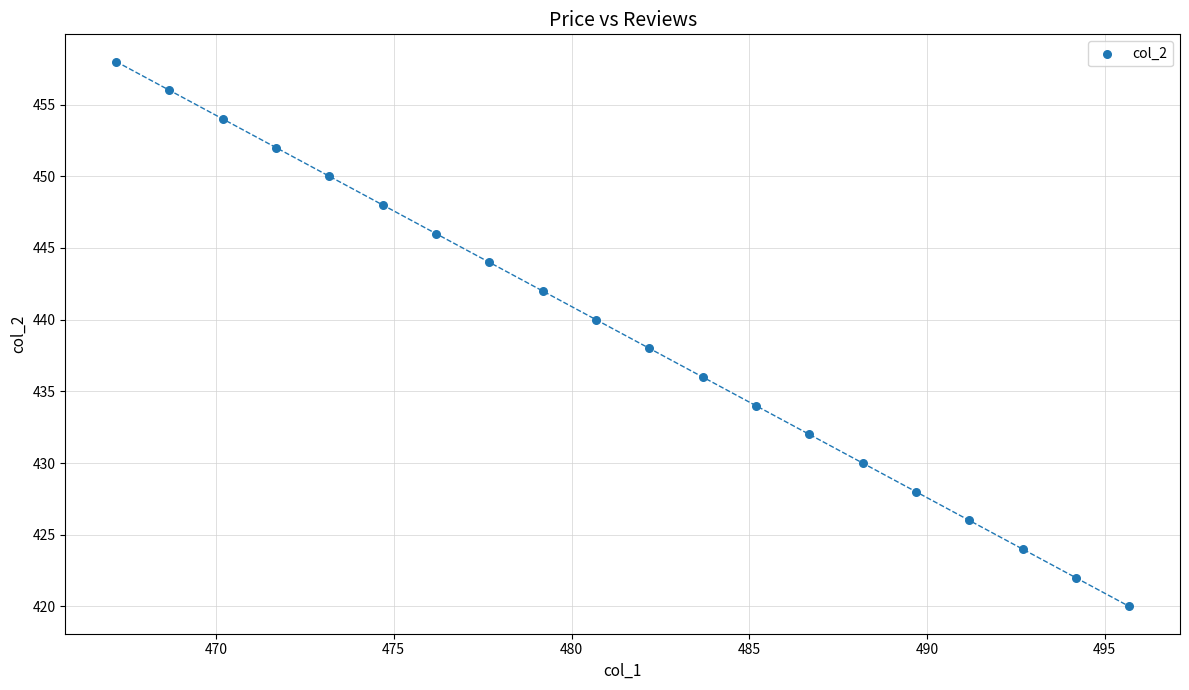

What is the range of Y values (max minus min)?

38